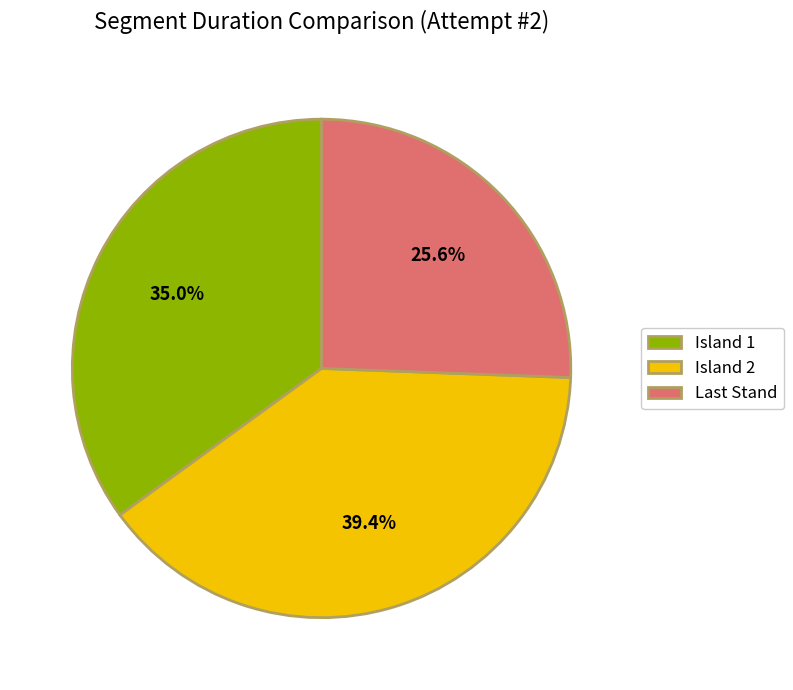

Is it true that Island 2 is 25% of the pie?

False